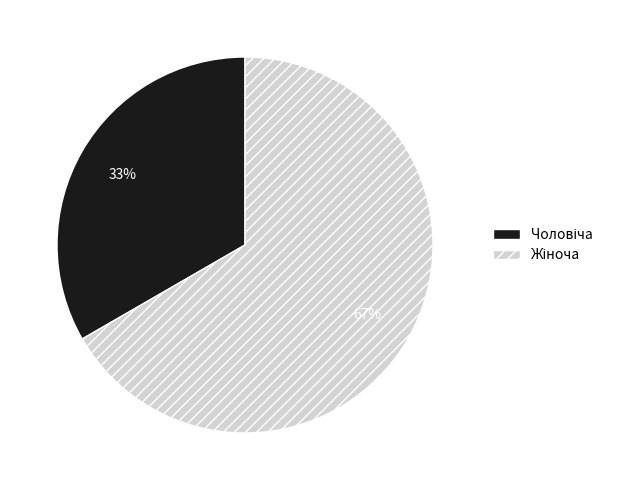

Is there a majority slice in this chart?

Yes